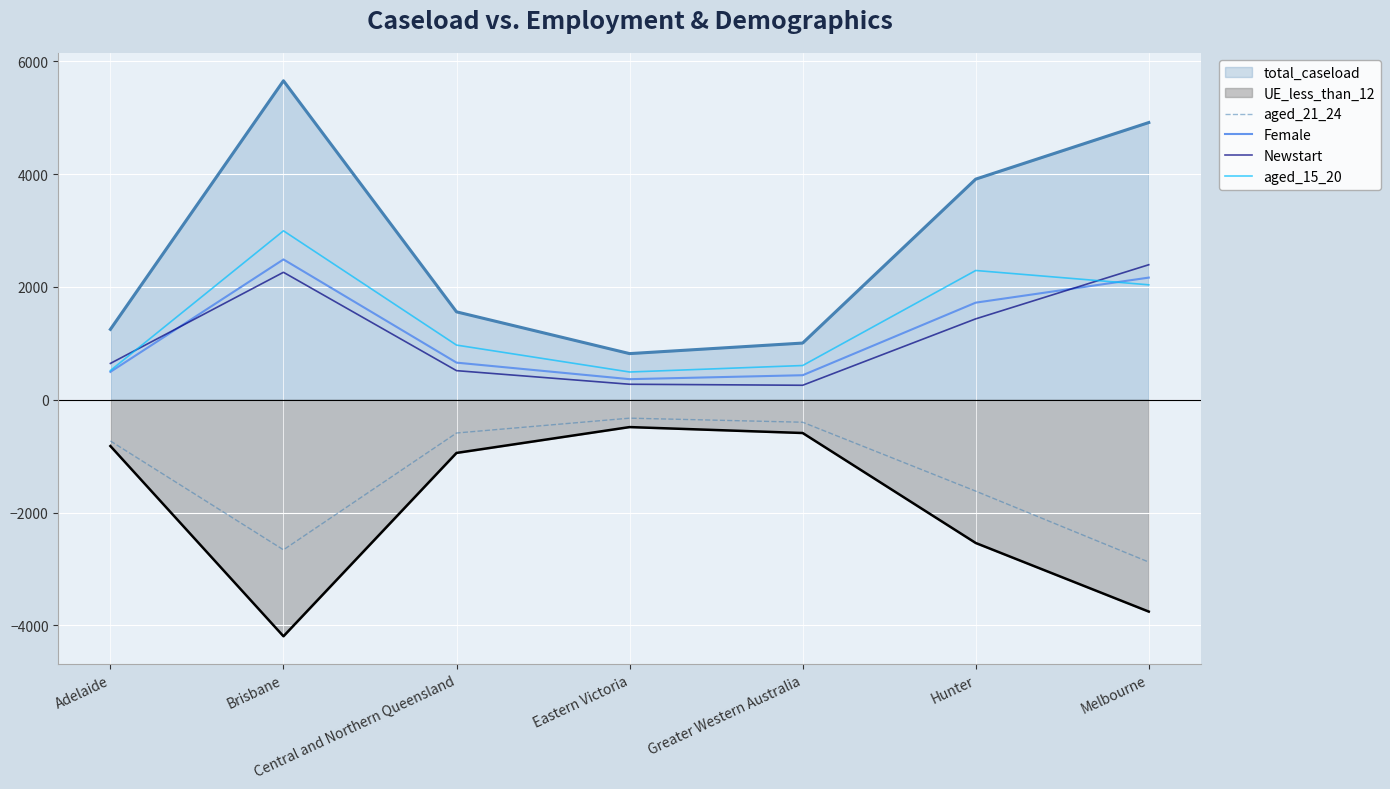

True or false: Newstart and aged_15_20 cross at least once.

True